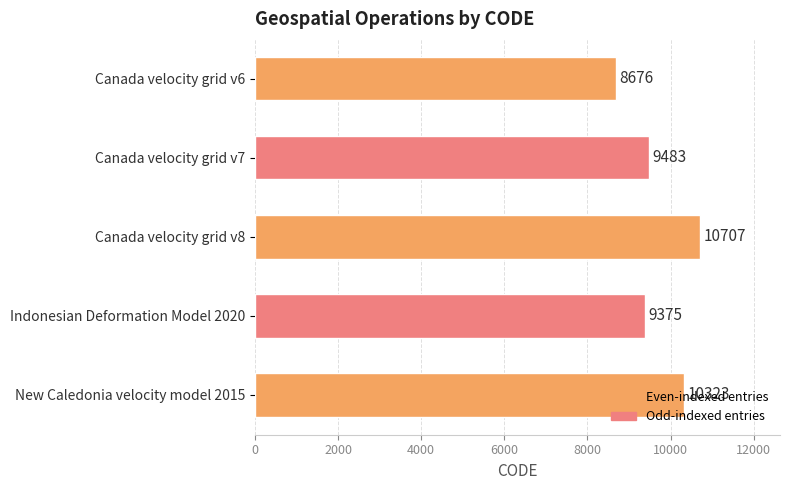

What is the difference between the maximum and minimum values?

2031